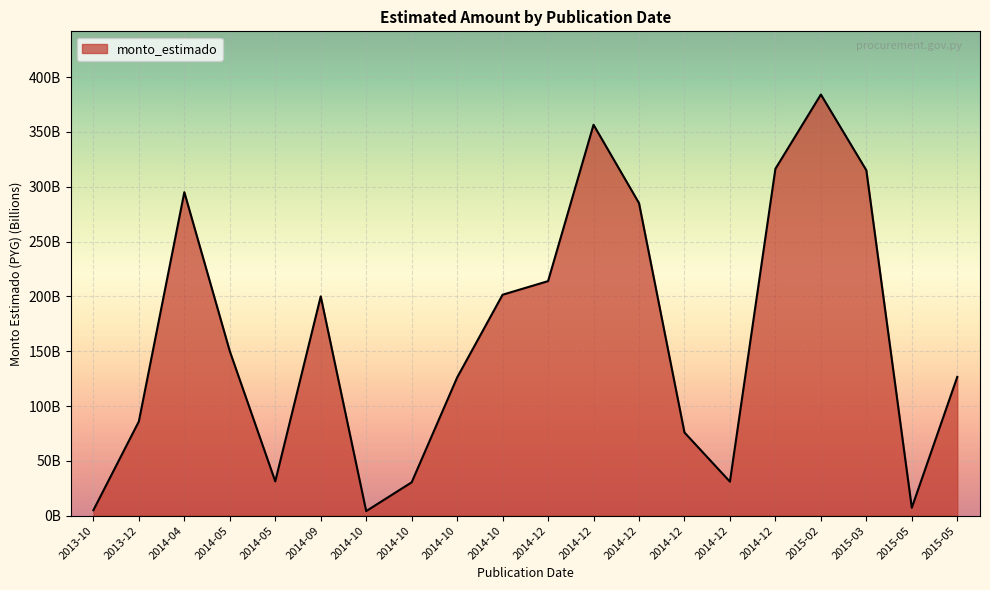

What is the minimum value shown in the chart?

4.2